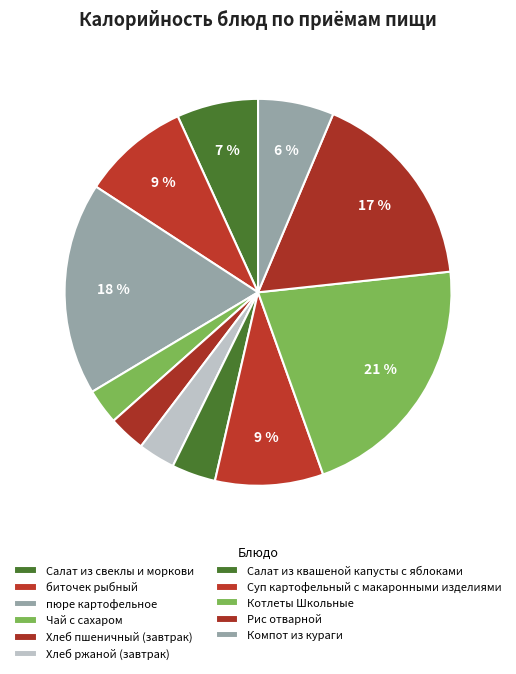

True or false: Котлеты Школьные accounts for 14% of the total.

False